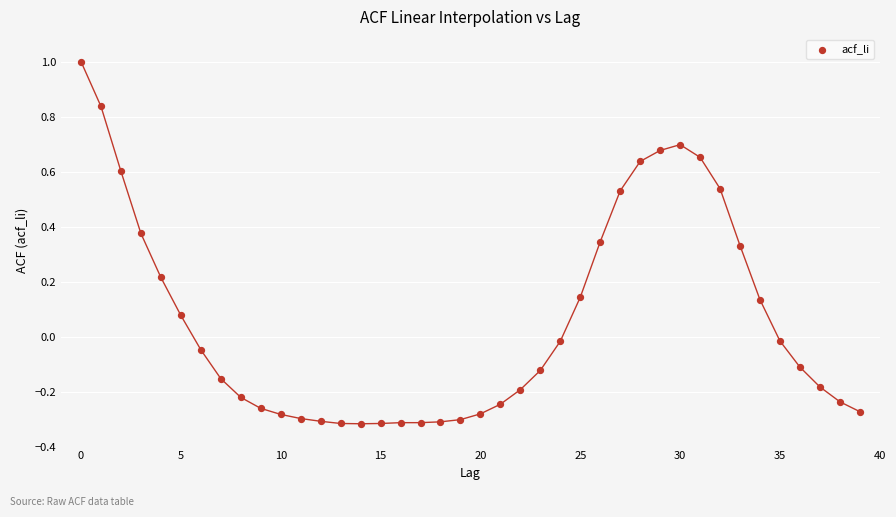

What is the range of Y values (max minus min)?

1.3